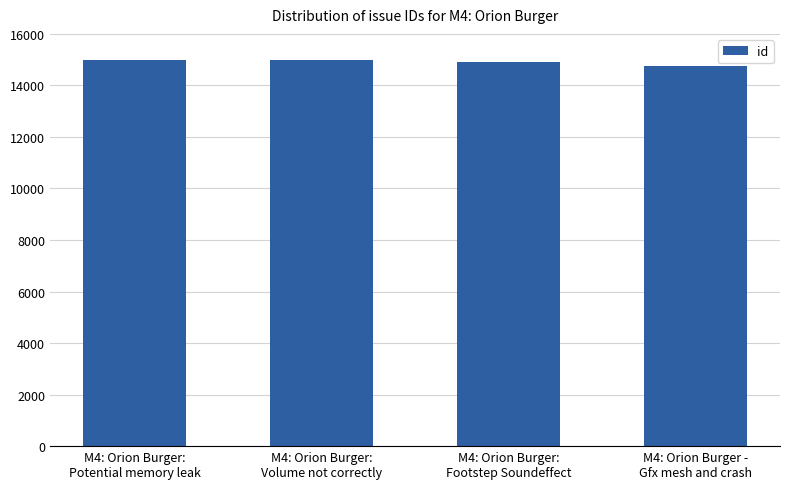

What is the label of the 3rd bar from the left?

M4: Orion Burger:
Footstep Soundeffect